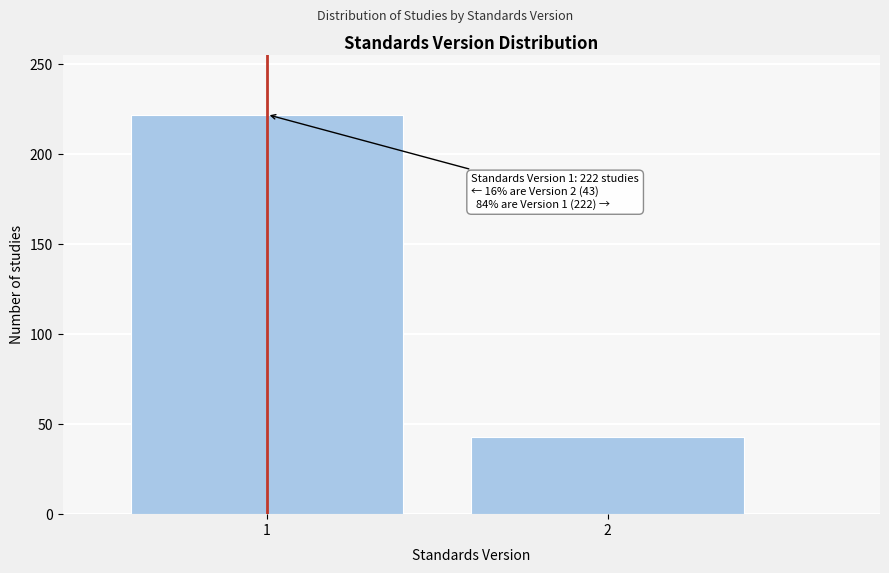

Reading left to right, what are all the values shown in this chart?

1=222	2=43